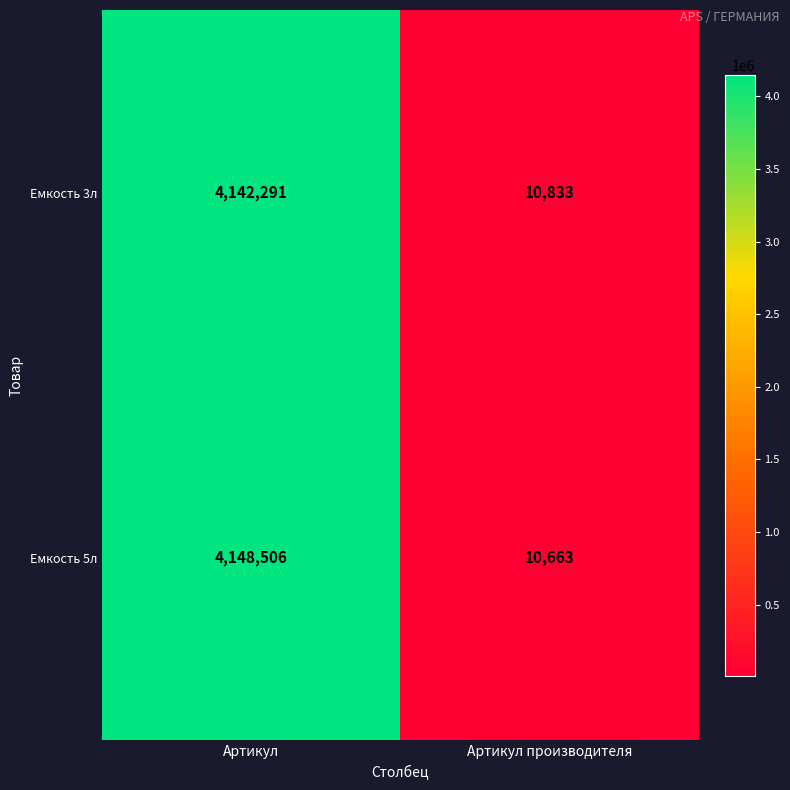

The Емкость 3л series shows 18790 at Артикул производителя. True or false?

False